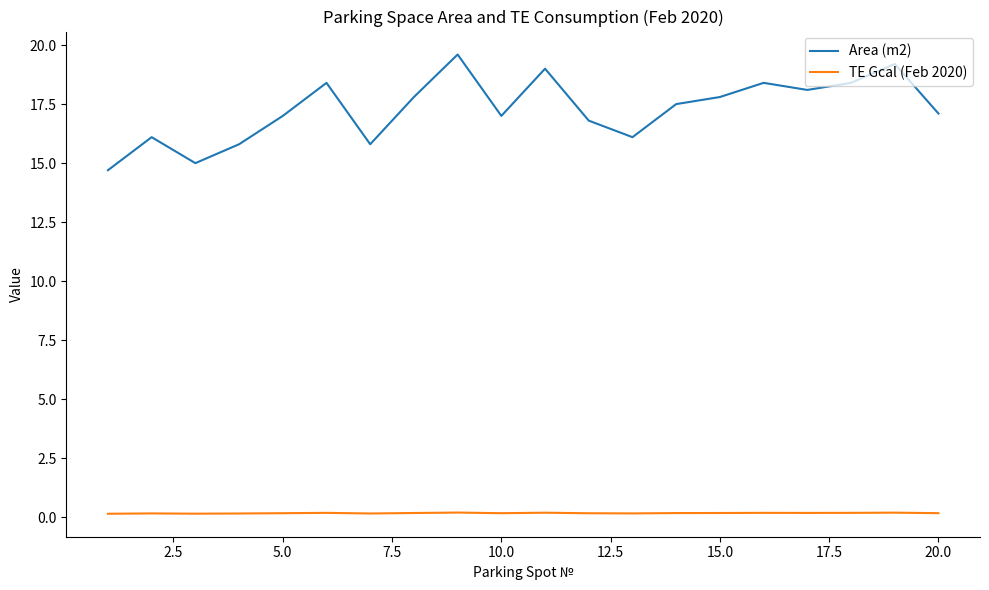

Which series has the largest total across all categories?

Area (m2)